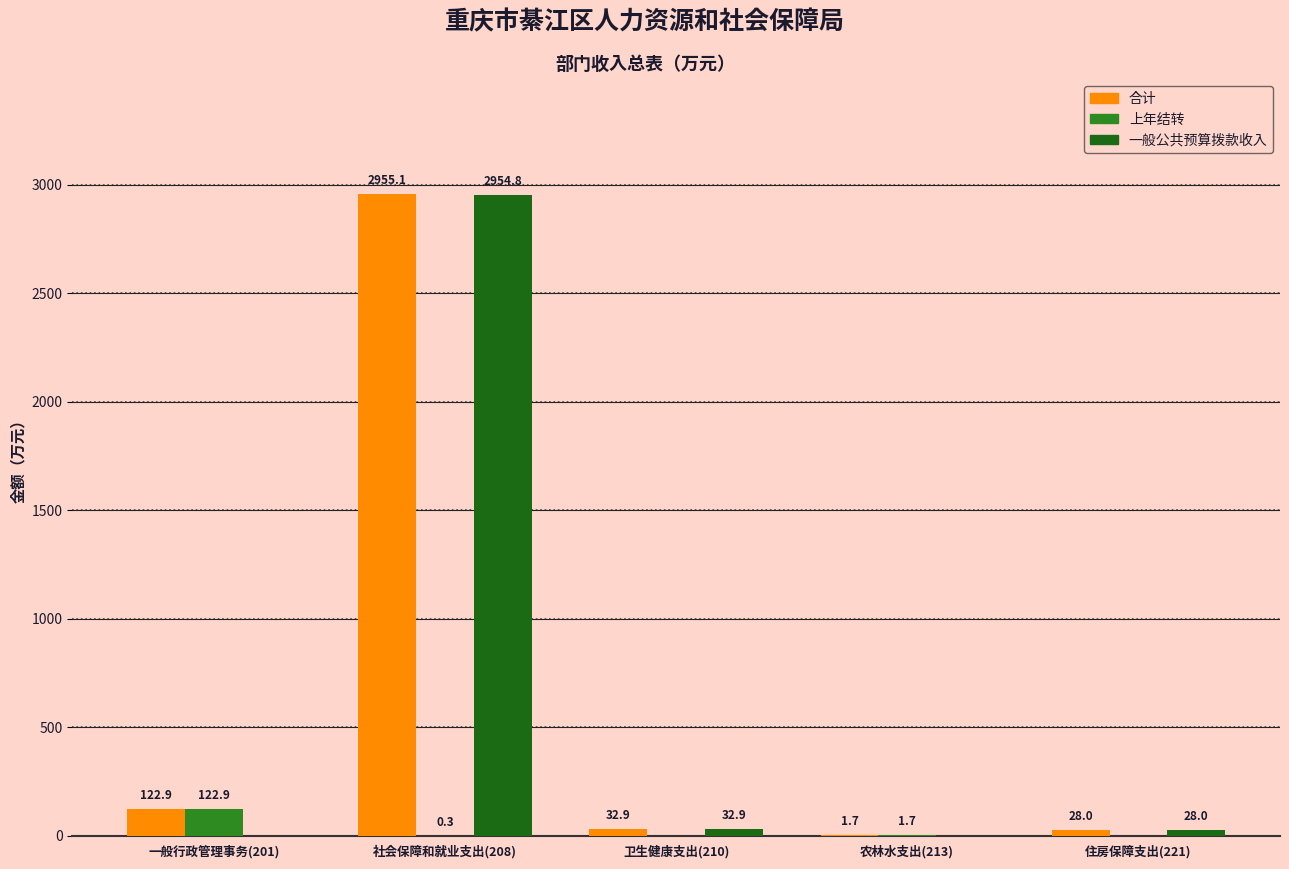

Reading left to right, transcribe all the data shown in this chart.

合计: 122.9	2955.1	32.9	1.7	28.0
上年结转: 122.9	0.3	0.0	1.7	0.0
一般公共预算拨款收入: 0.0	2954.8	32.9	0.0	28.0